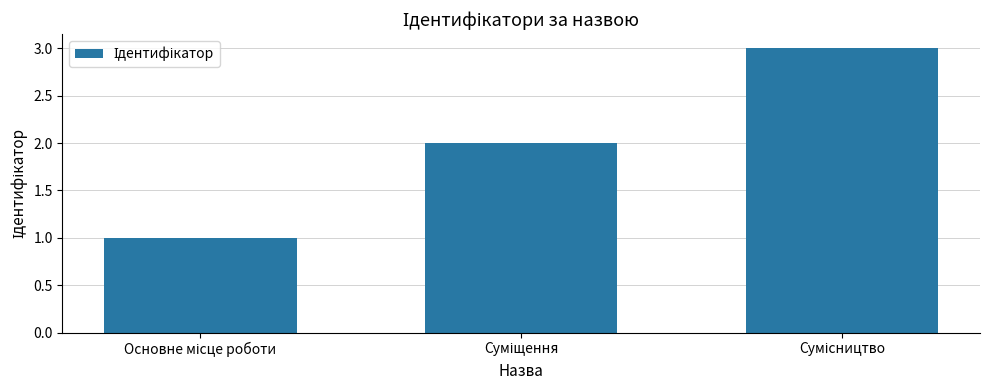

What is the maximum value shown in the chart?

3